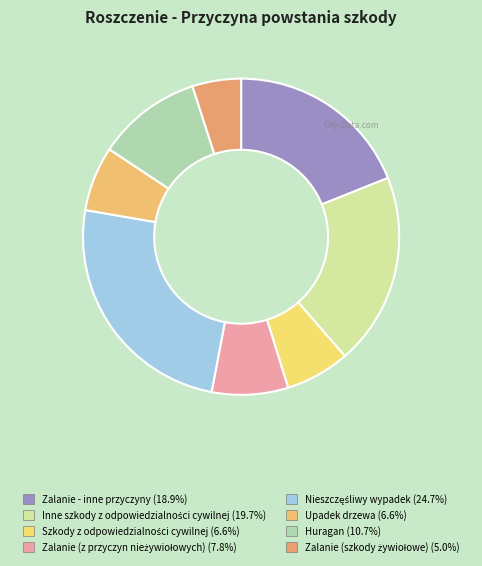

The Szkody z odpowiedzialności cywilnej slice represents 7% of the pie. True or false?

True